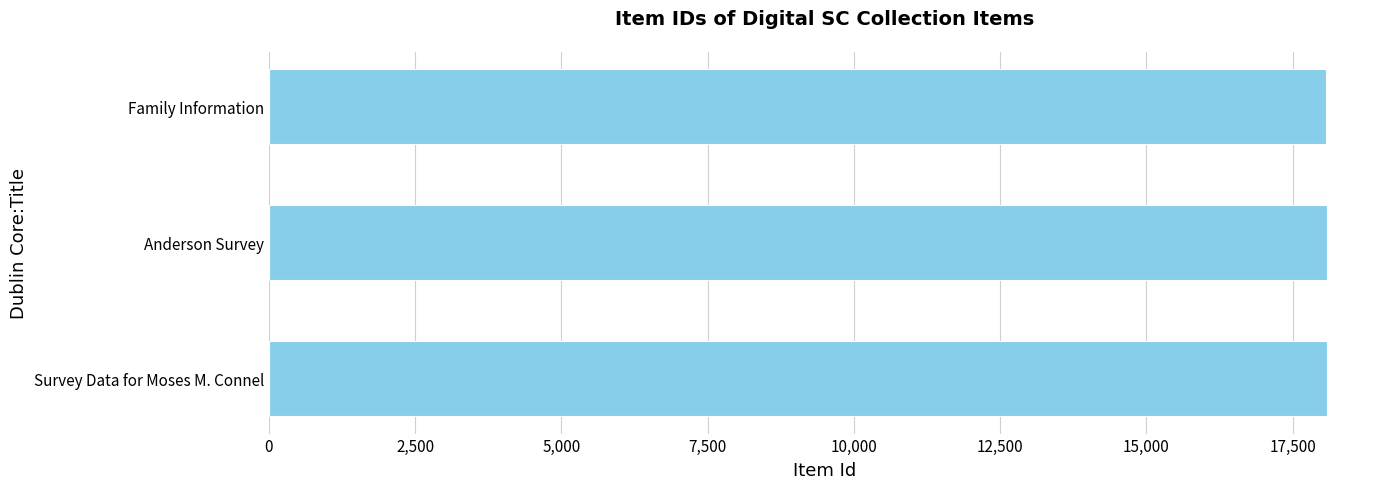

Approximately how many times larger is the value at Survey Data for Moses M. Connel compared to Anderson Survey?

1.0